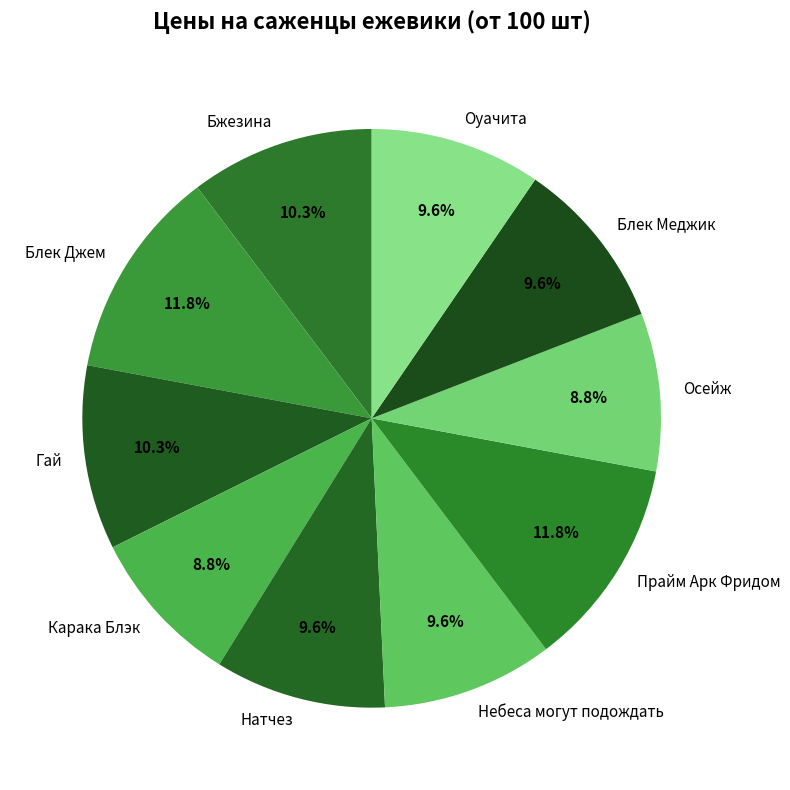

Which has a higher value, Осейж or Прайм Арк Фридом?

Прайм Арк Фридом